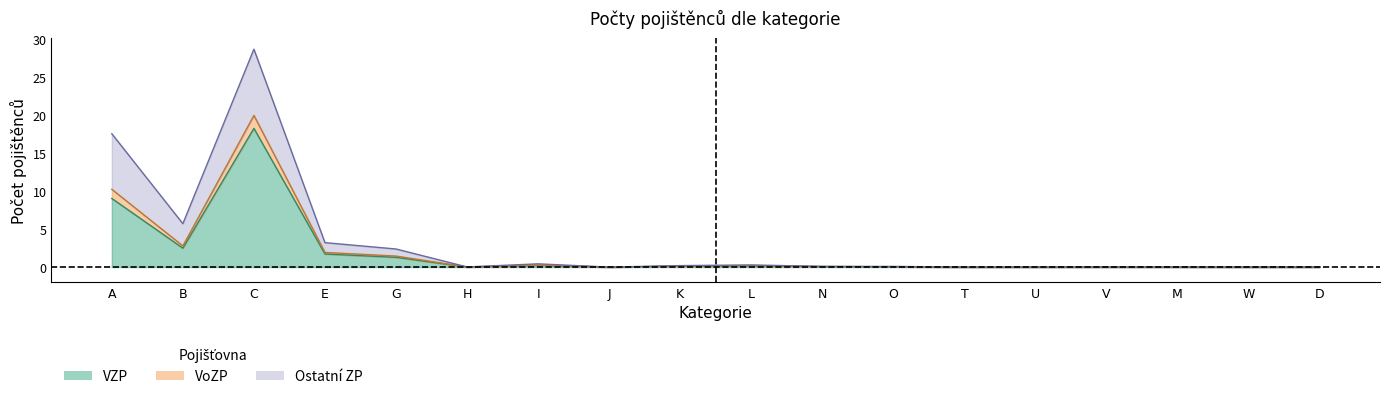

Where is the first local maximum for Celkem?

C